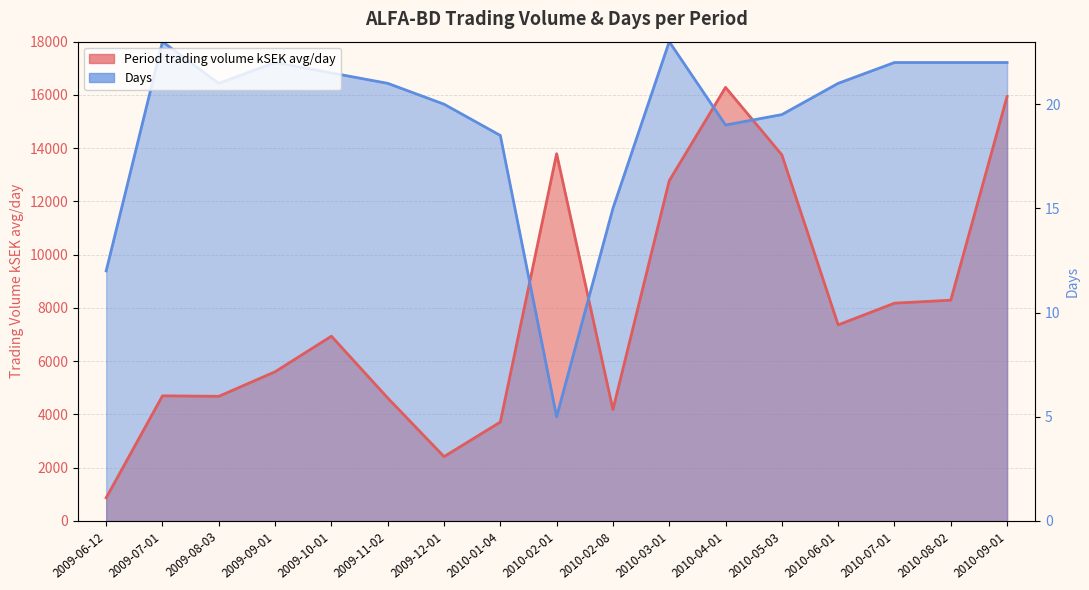

List the series in order of their peak value, lowest first.

Period trading volume kSEK avg/day, Days